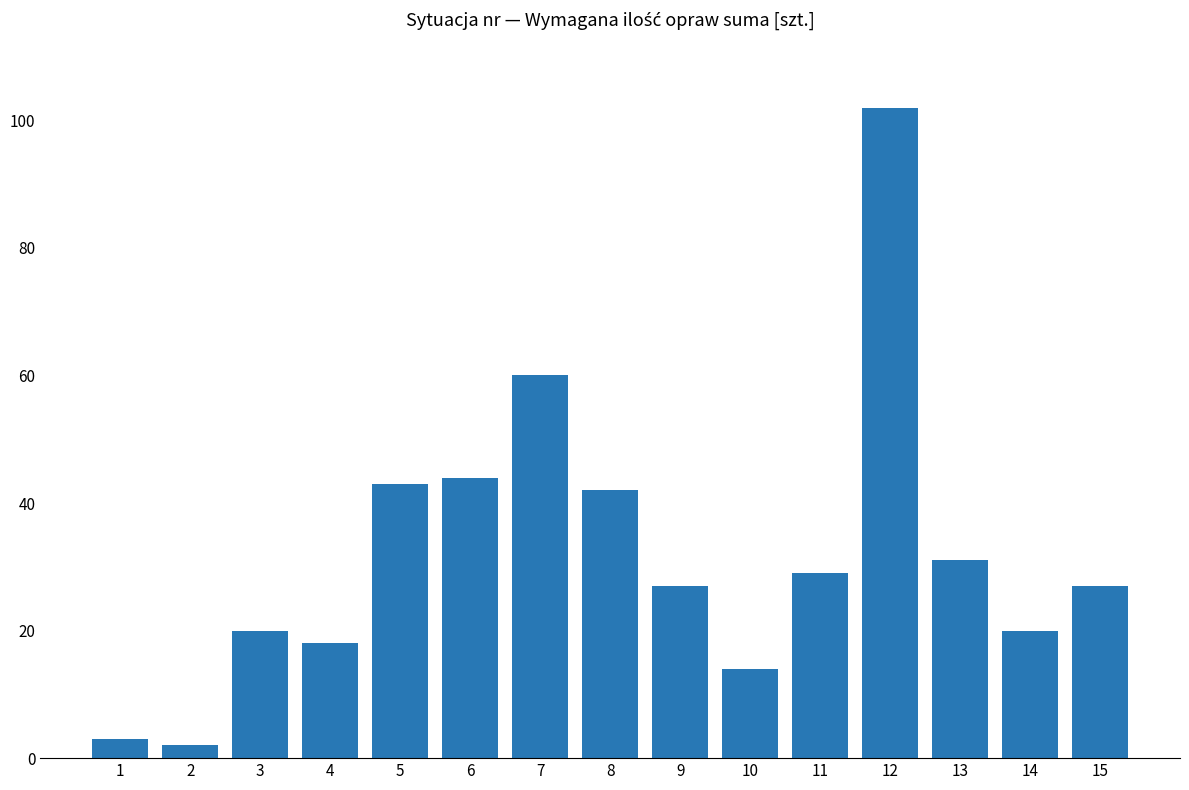

How many bars are there in total?

15